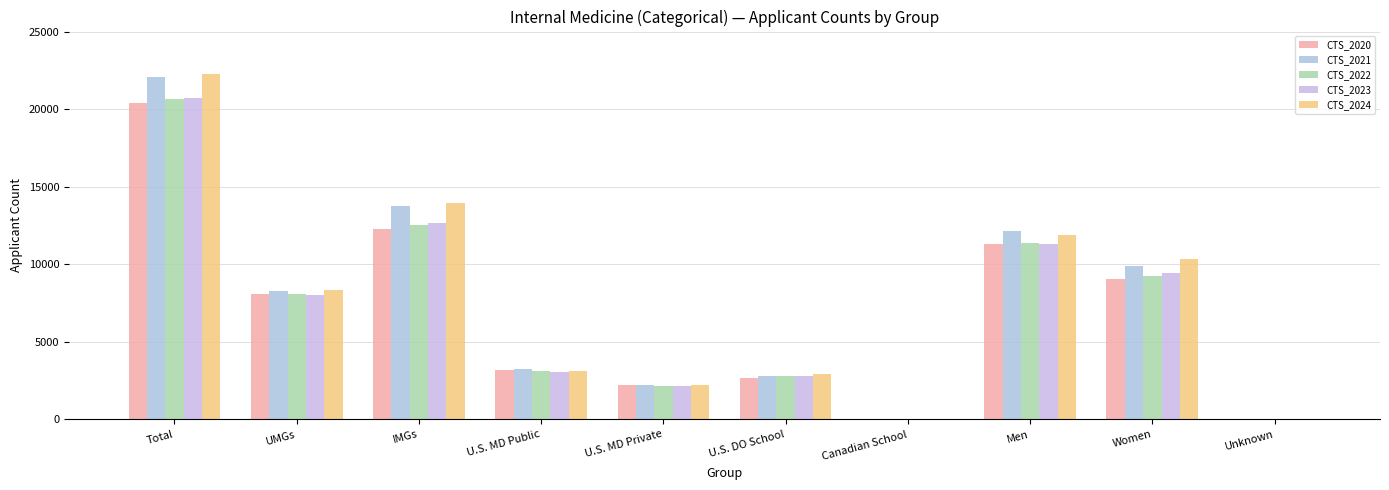

Between Canadian School and Women, which series saw the biggest shift?

CTS_2024